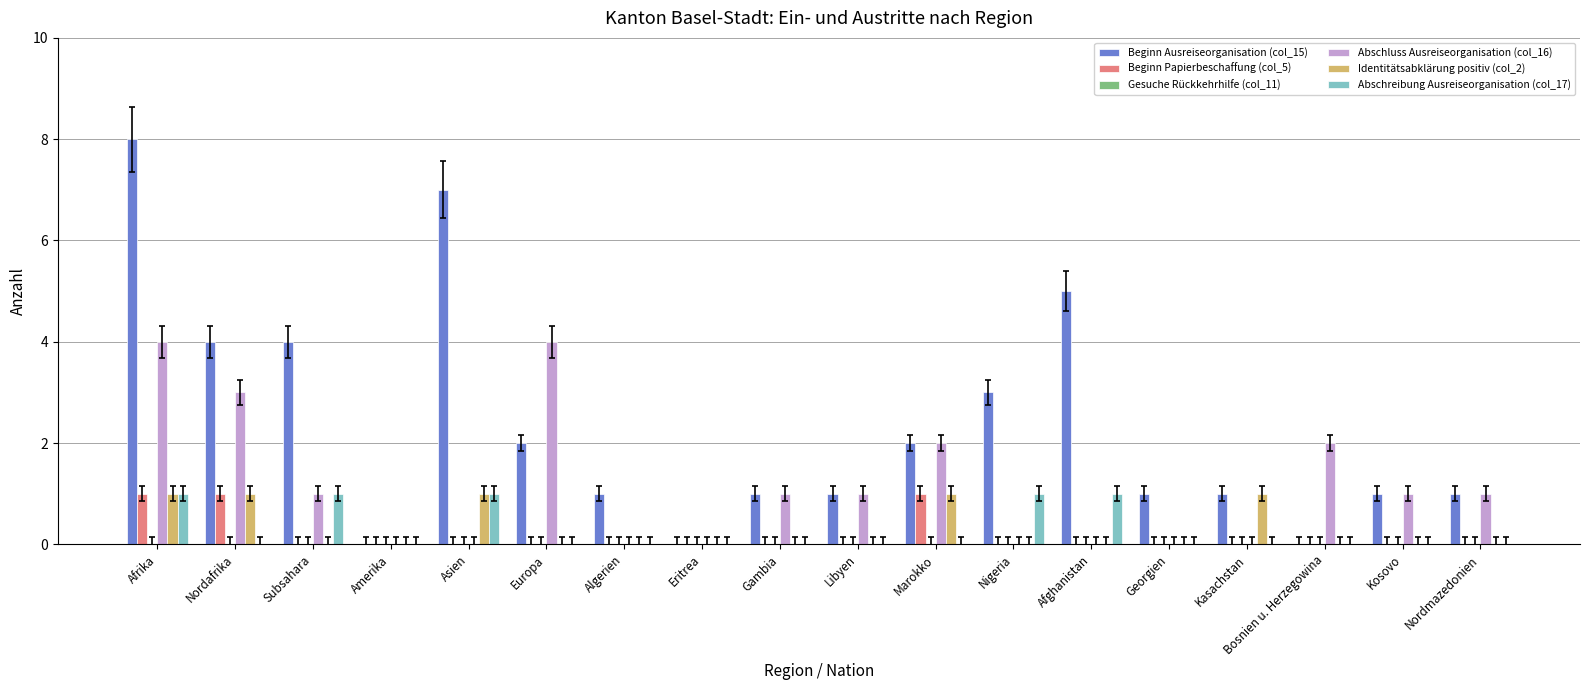

Which series has the largest total across all categories?

Beginn Ausreiseorganisation (col_15)